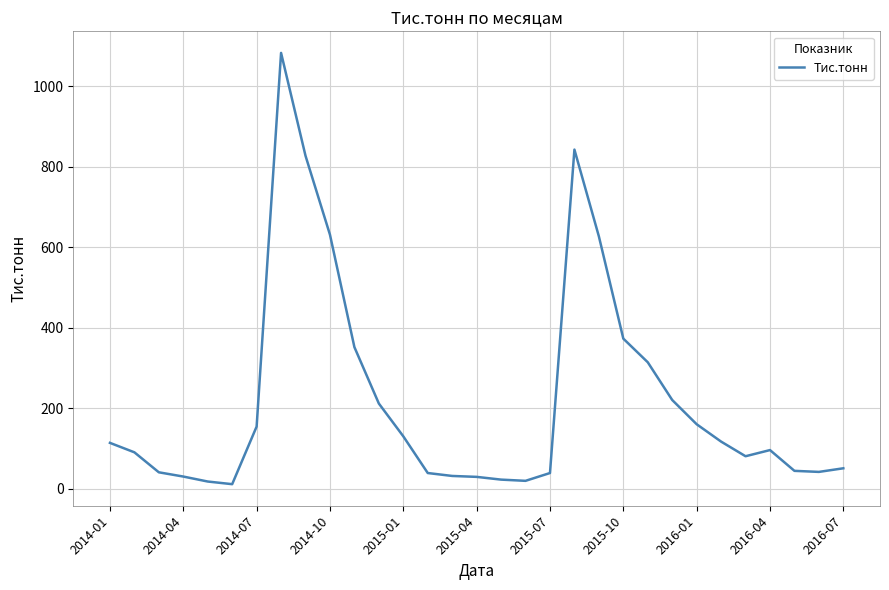

What is the difference between the maximum and minimum values?

1072.2